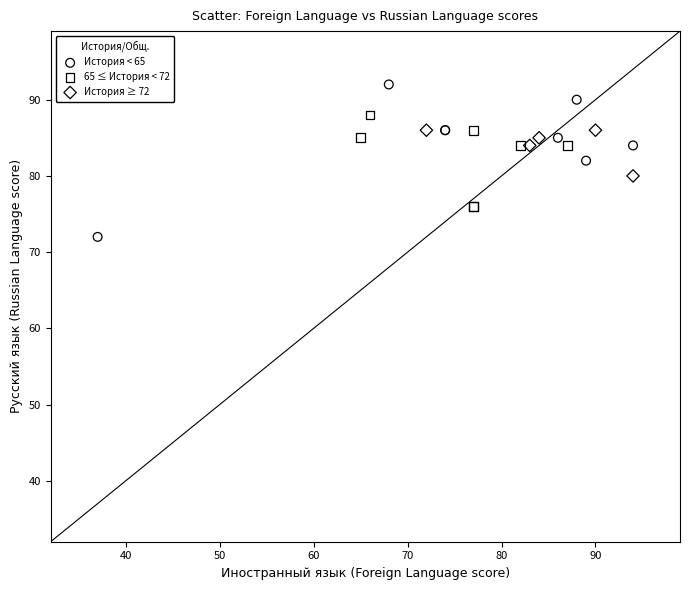

Which series contains the lowest Y value?

История < 65